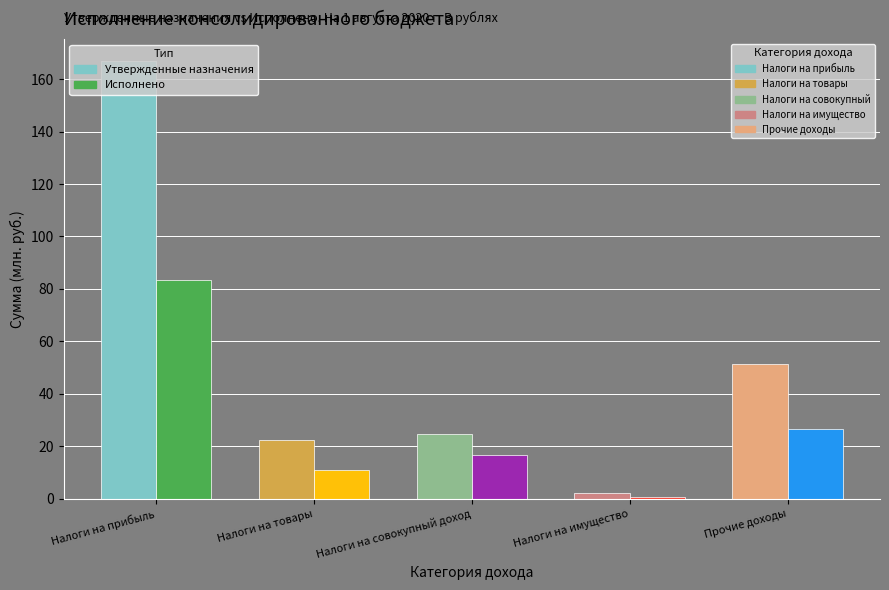

How many data points does each series have?

5